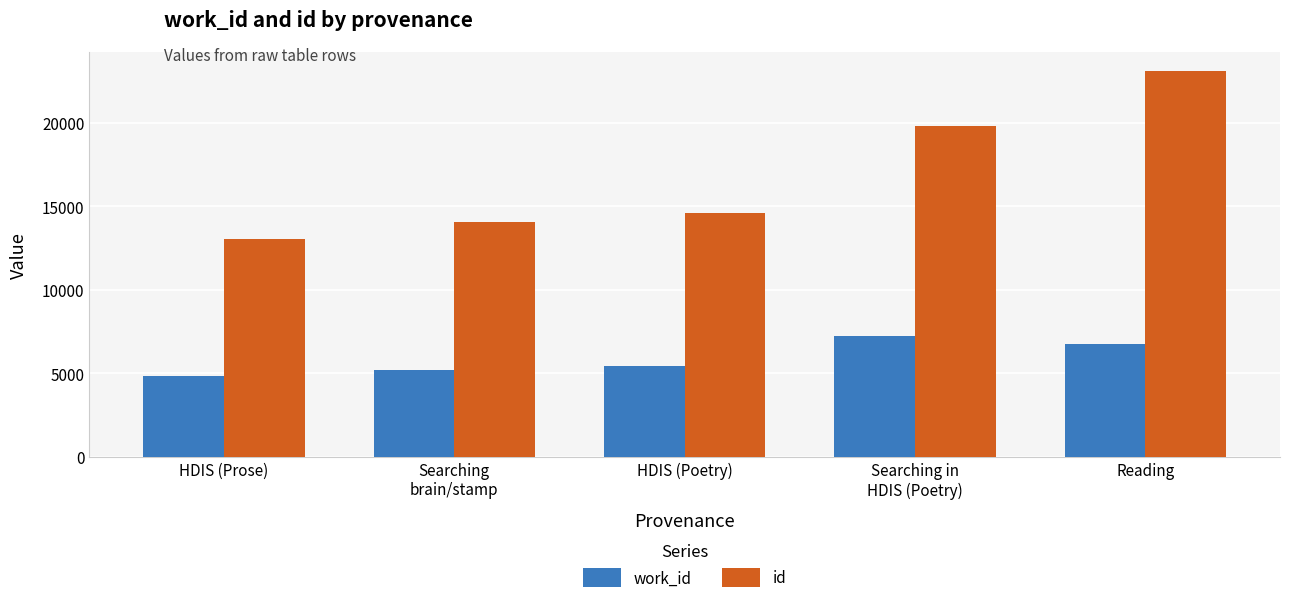

What is the label of the 2nd bar from the left?

Searching
brain/stamp